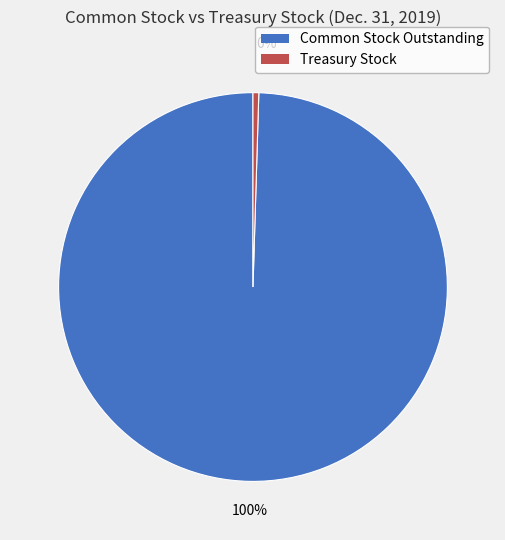

Rank the categories by value from lowest to highest.

Treasury Stock, Common Stock Outstanding